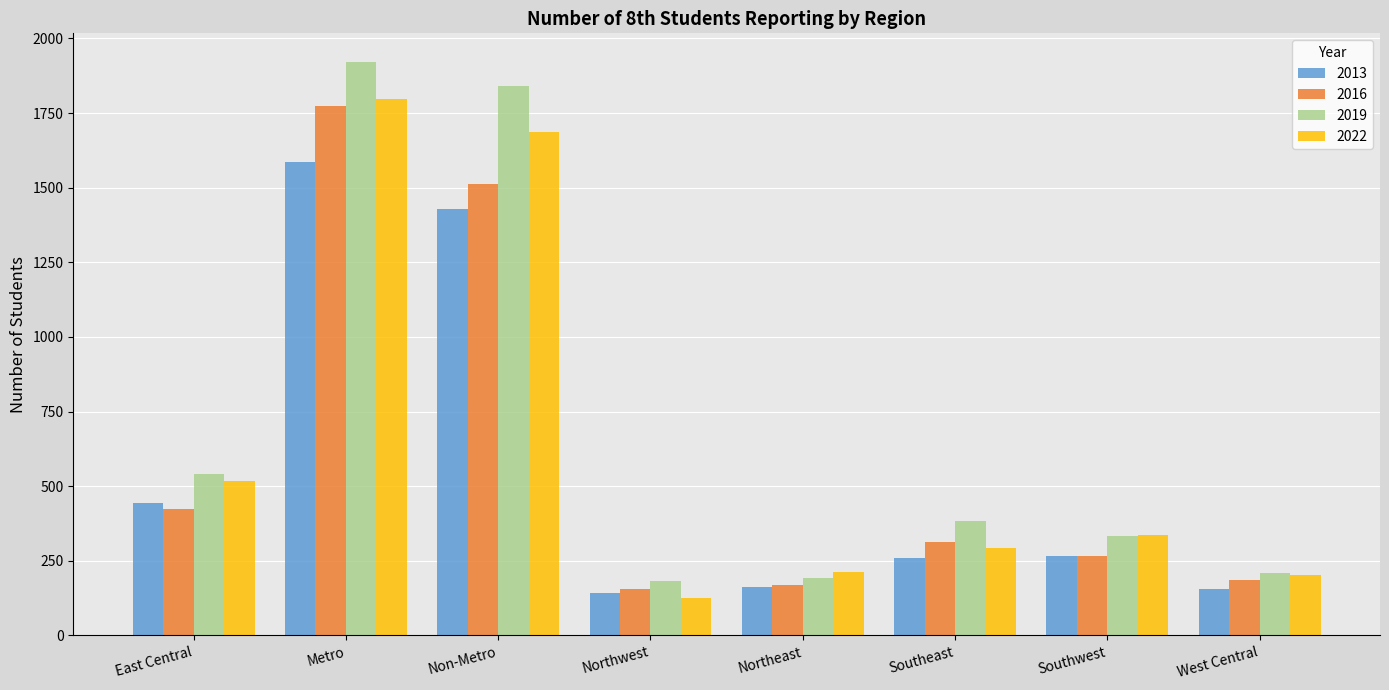

What is the smallest value displayed?

125